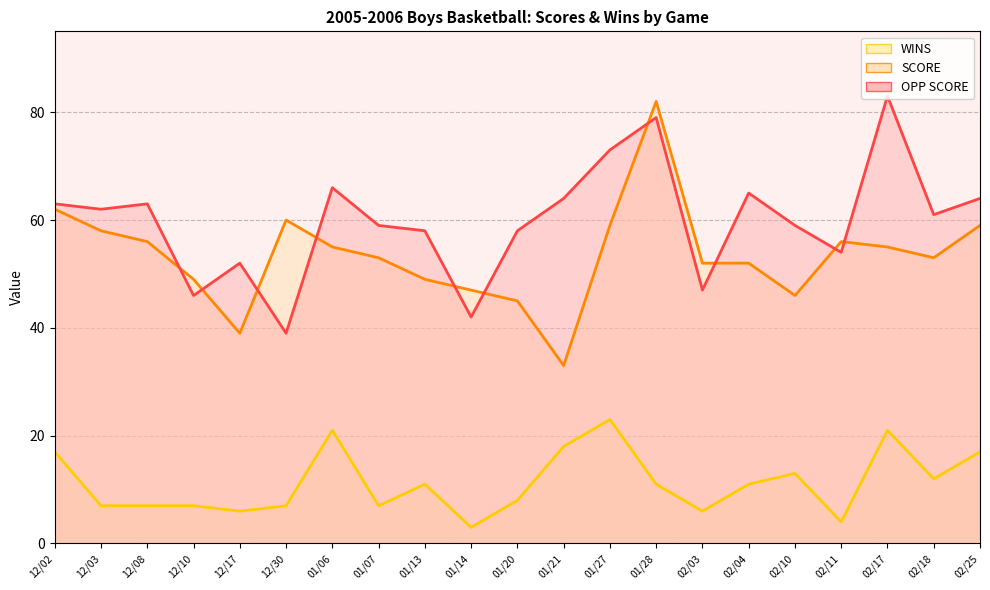

What is the minimum value for OPP SCORE?

39